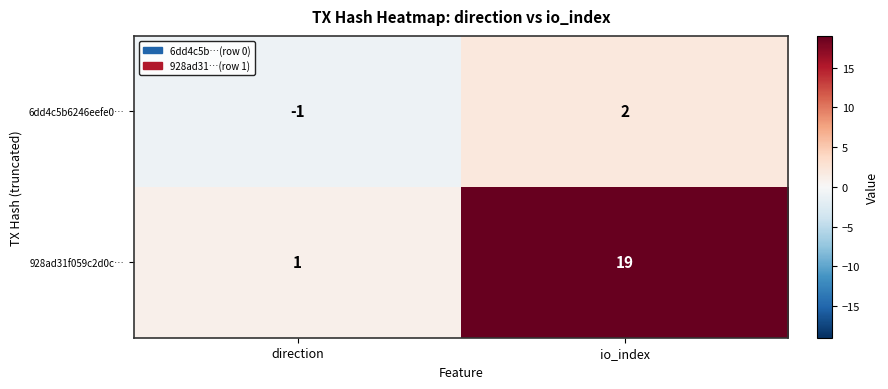

At which category does the chart reach its minimum across all series?

direction